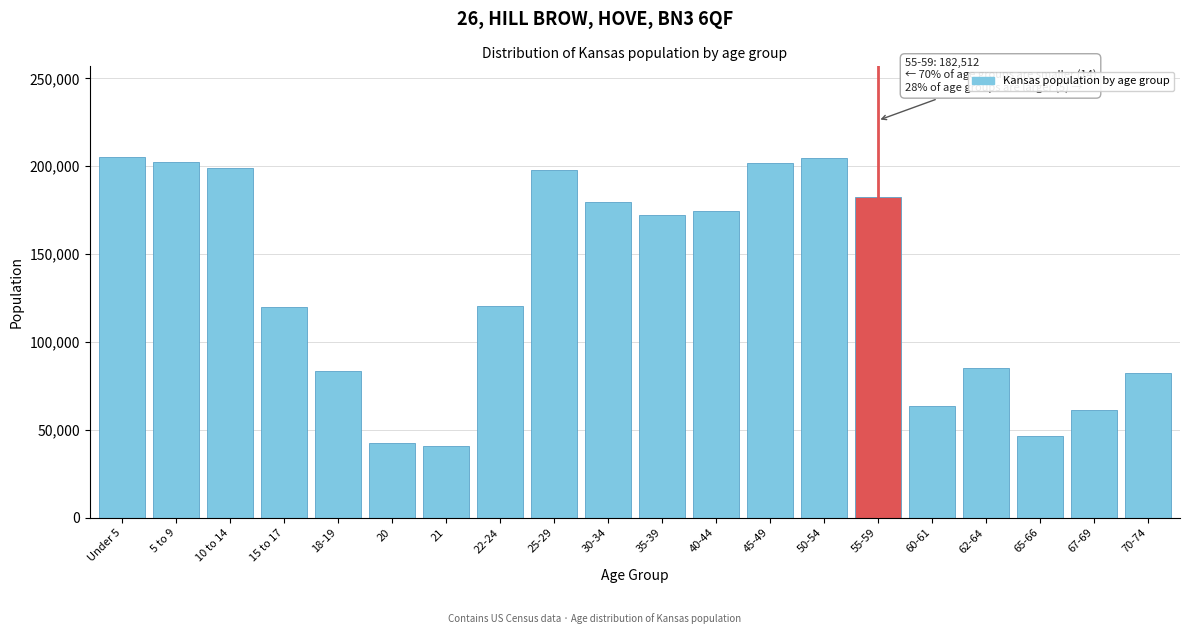

The value at 50-54 is 344138. True or false?

False